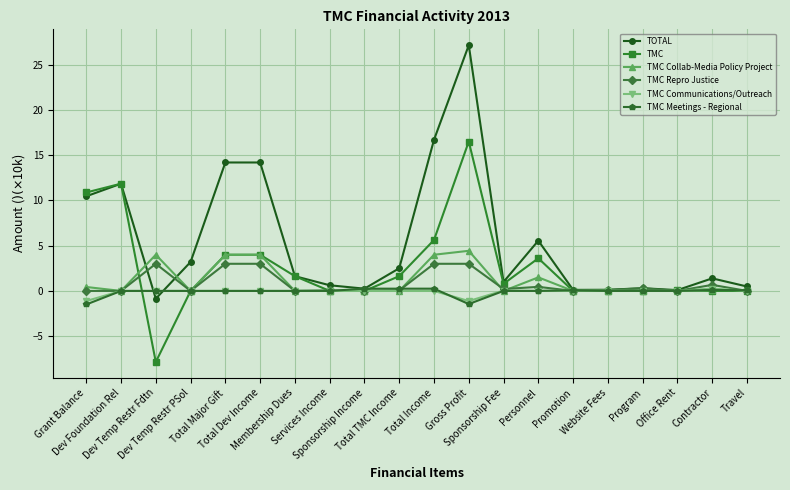

What are all the series names shown in the legend?

TOTAL, TMC, TMC Collab-Media Policy Project, TMC Repro Justice, TMC Communications/Outreach, TMC Meetings - Regional